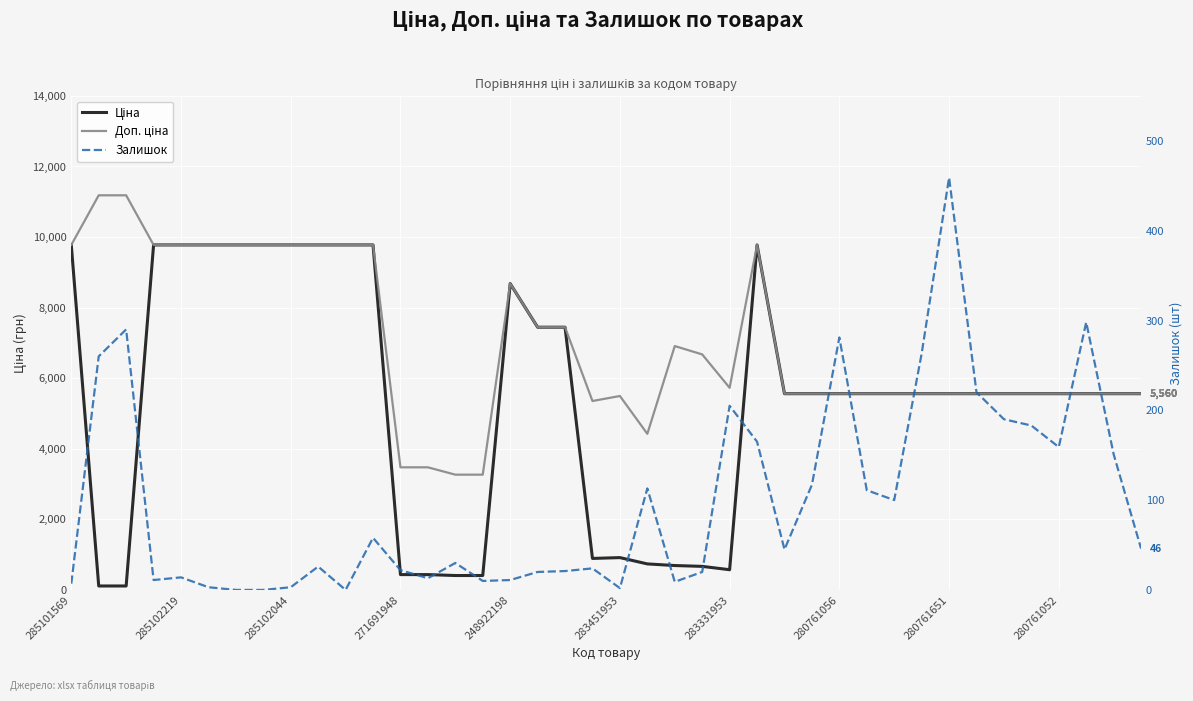

What is the sum of the Ціна values at 14 and 23?

1075.6